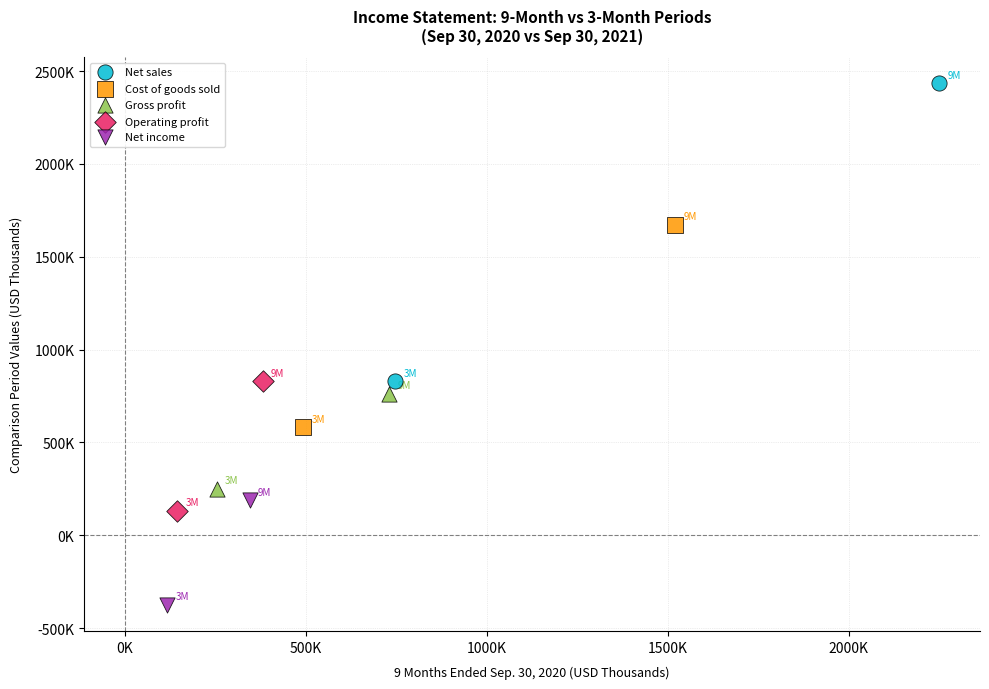

What are all the series names shown in the legend?

Net sales, Cost of goods sold, Gross profit, Operating profit, Net income